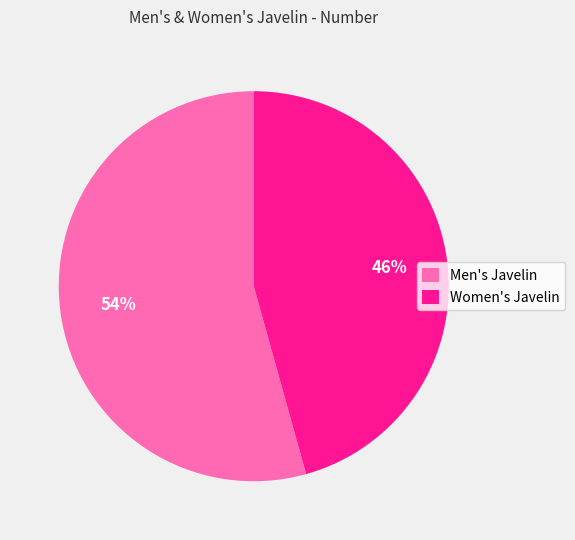

To the nearest percent, what is the combined percentage of Men's Javelin and Women's Javelin?

100%